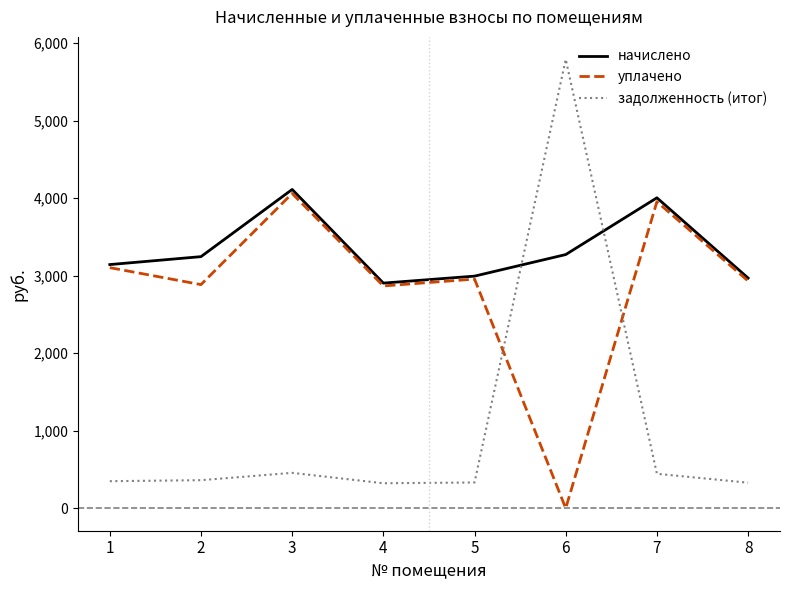

How many series are shown in this chart?

3